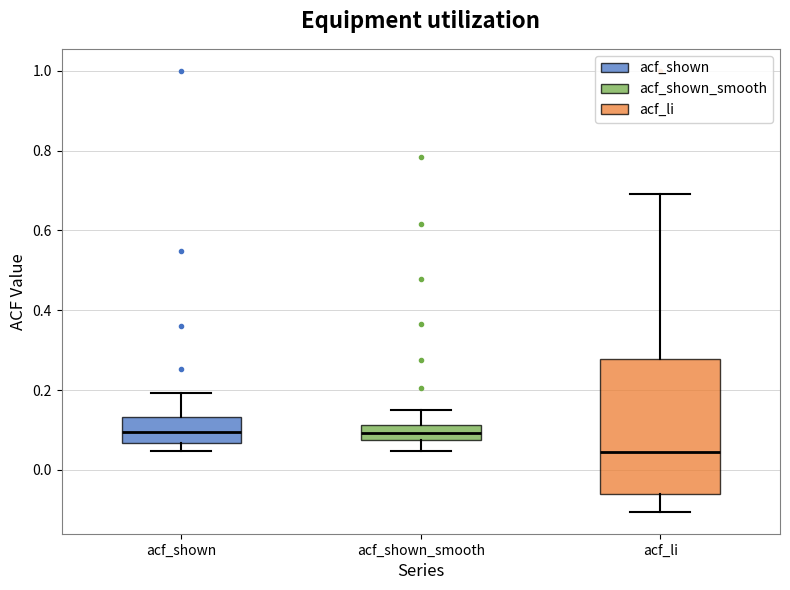

Which box's median line is the lowest?

acf_li